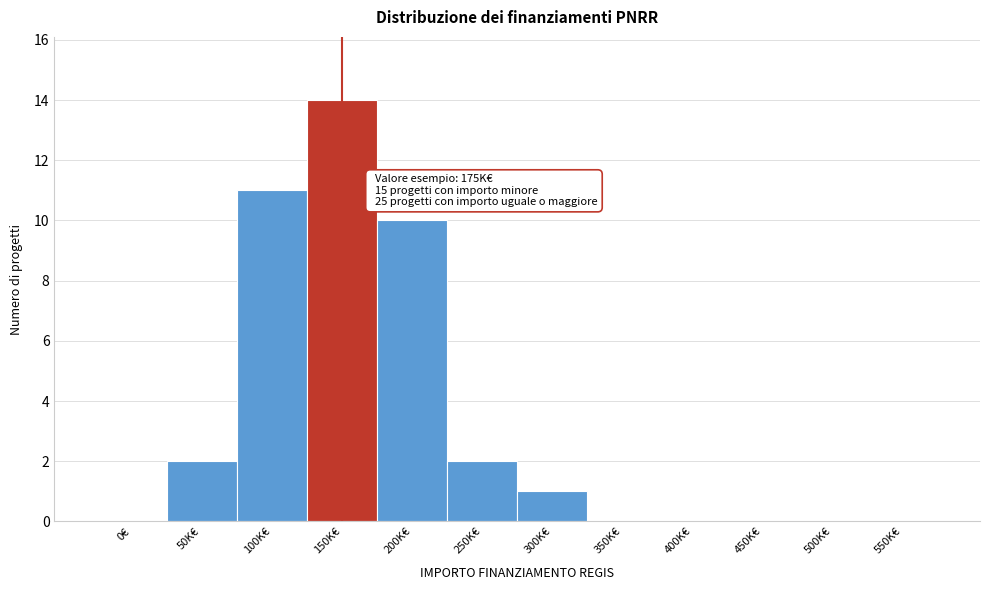

Reading left to right, extract all data points from this chart.

0€=0	50K€=2	100K€=11	150K€=14	200K€=10	250K€=2	300K€=1	350K€=0	400K€=0	450K€=0	500K€=0	550K€=0